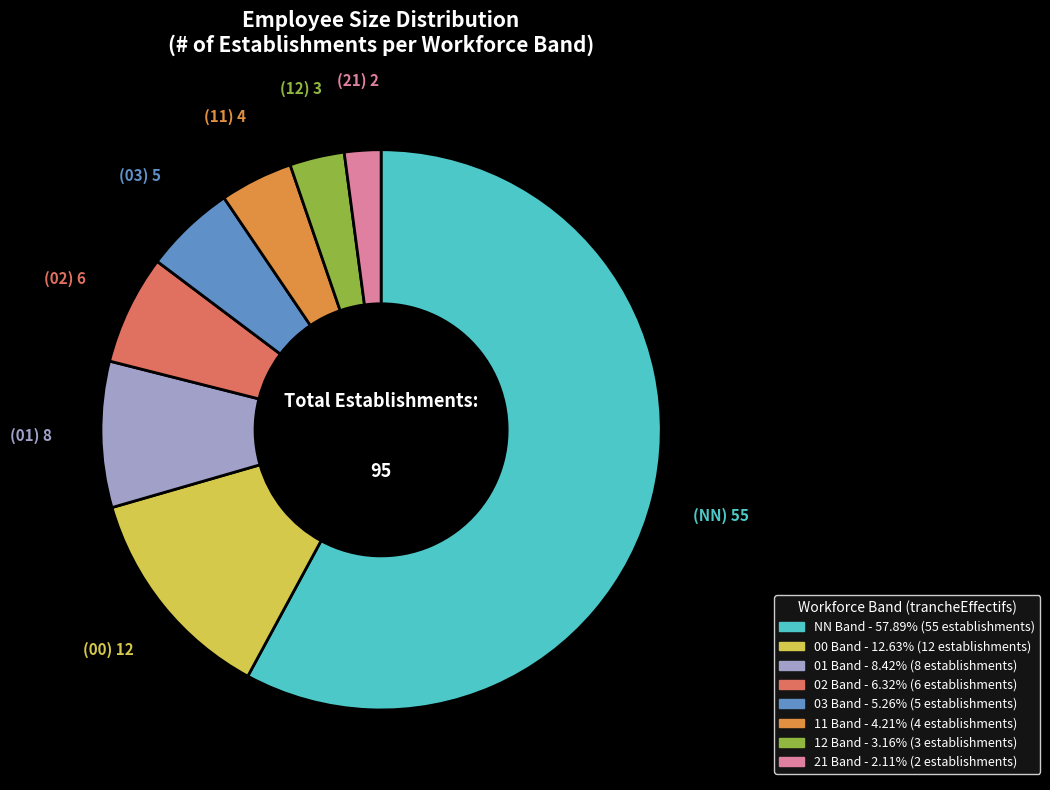

The 03 slice represents 5% of the pie. True or false?

True